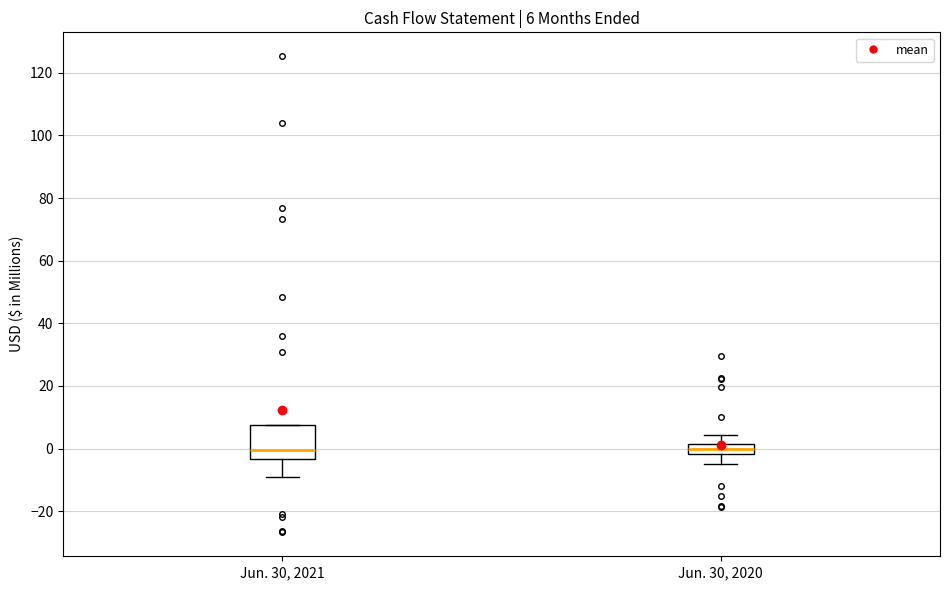

Which box is the tallest, from its lower edge to its upper edge?

Jun. 30, 2021